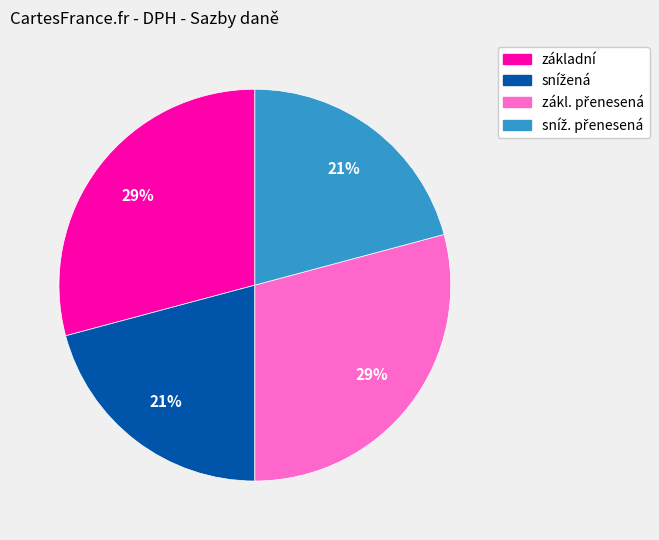

Is there any slice that represents more than half of the pie?

No